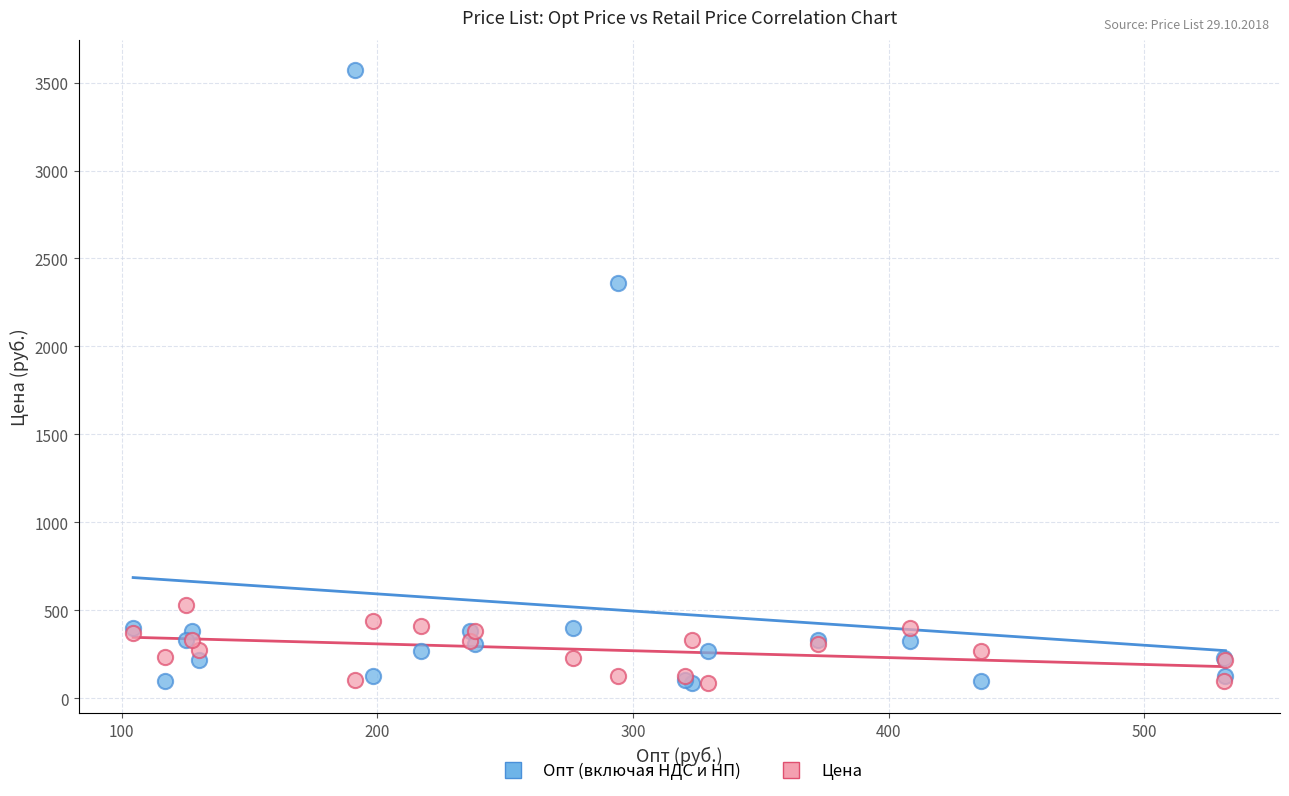

In the Опт (включая НДС и НП) series, what Y value is closest to 1828?

2358.0